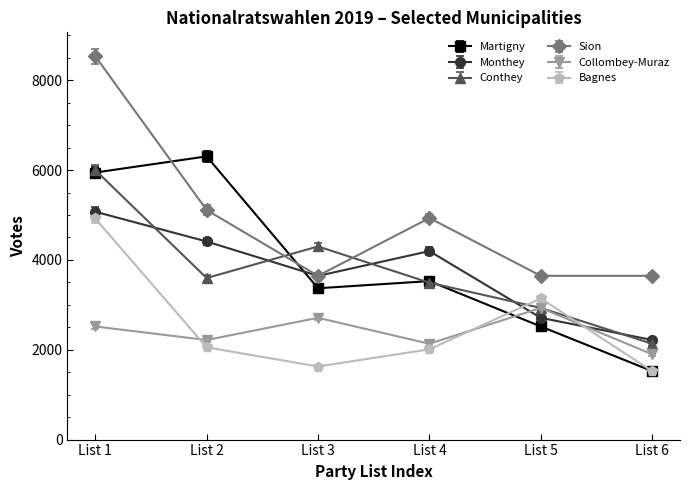

Which label corresponds to the smallest value in the chart?

List 6